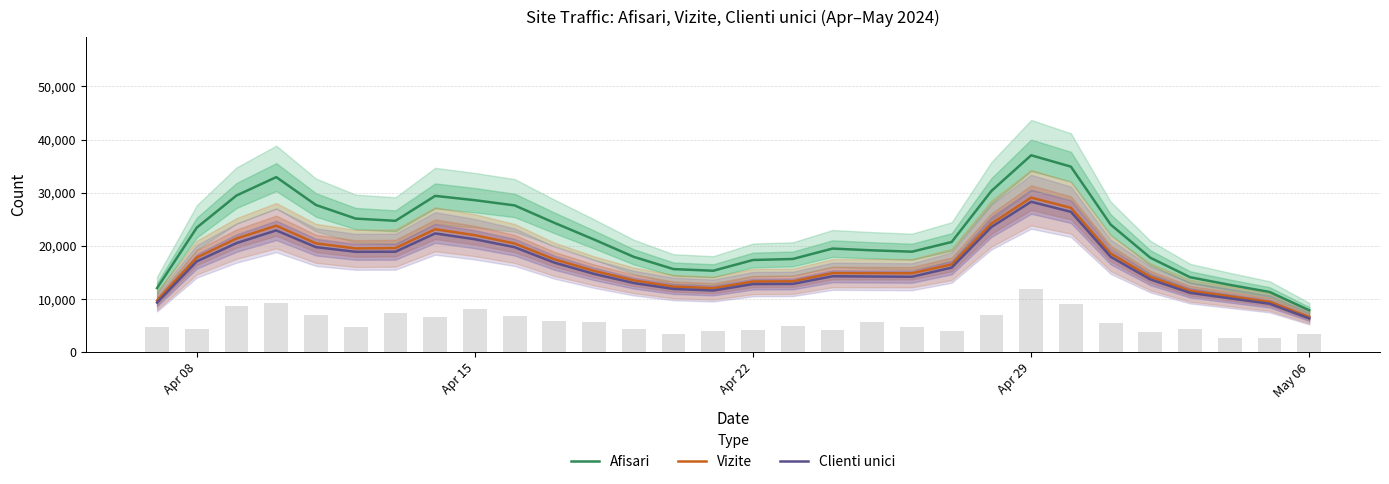

True or false: Vizite and Afisari cross at least once.

False